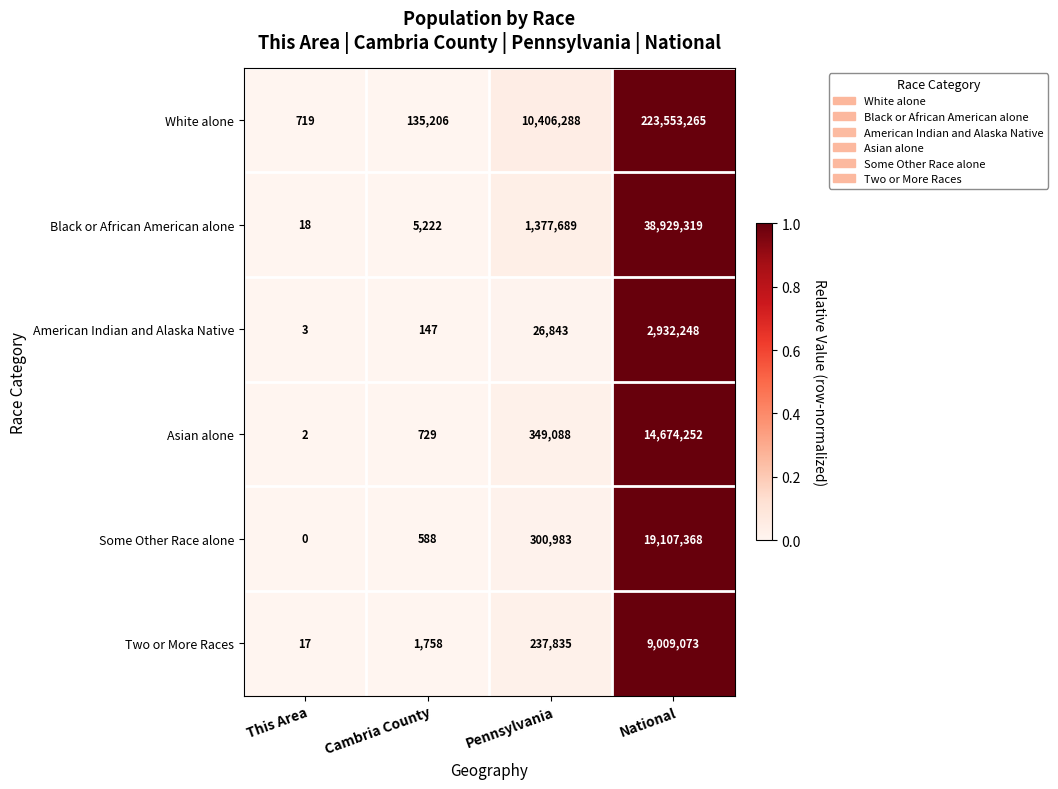

What is the difference between the maximum and second lowest values in the Some Other Race alone series?

19106780